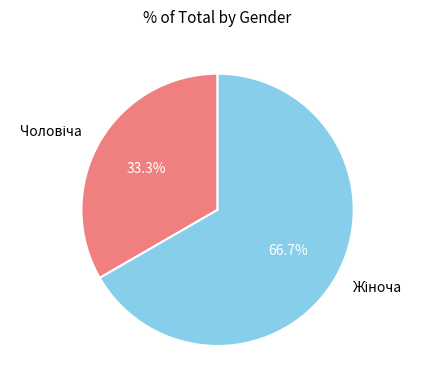

Is there a majority slice in this chart?

Yes